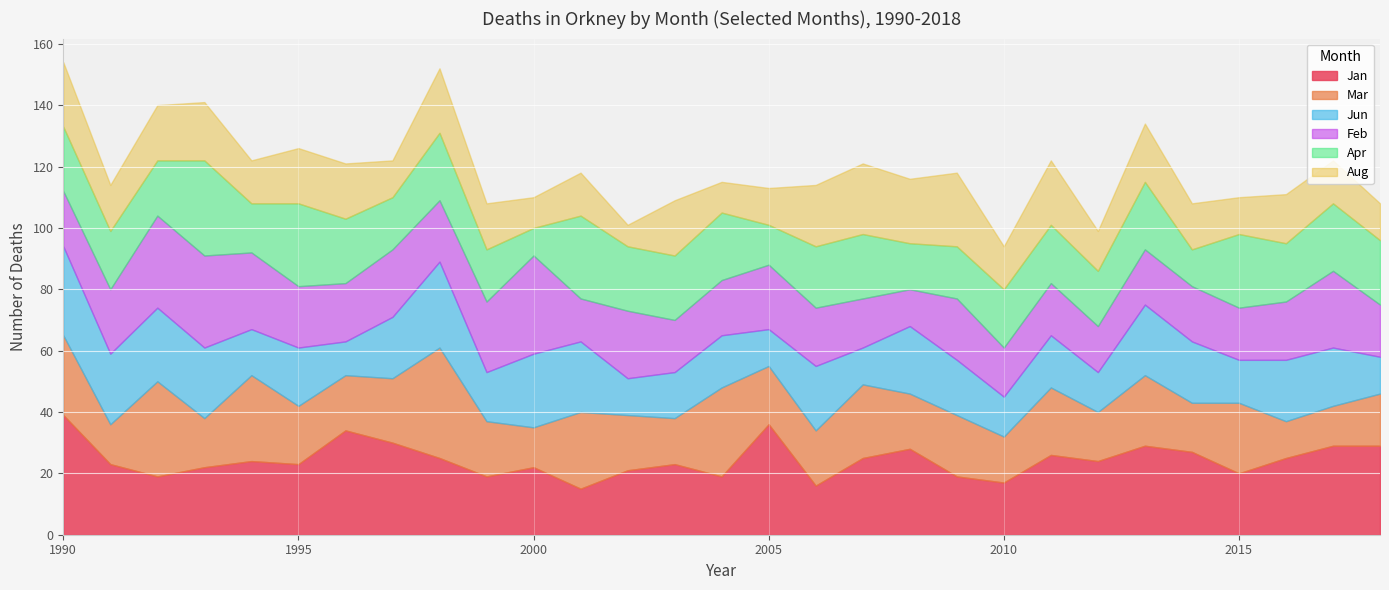

What is the difference between the maximum and minimum values in the Jan series?

24